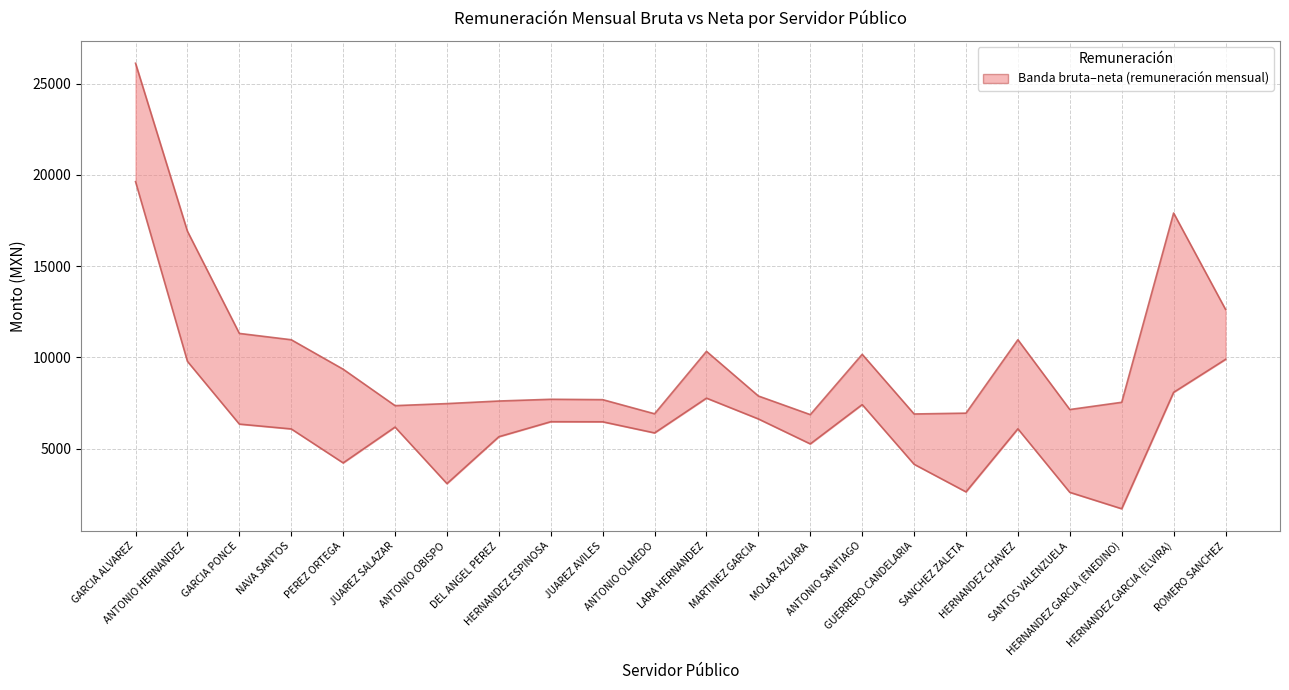

The Monto remuneración mensual bruta series shows 7541.0 at HERNANDEZ GARCIA (ENEDINO). True or false?

True